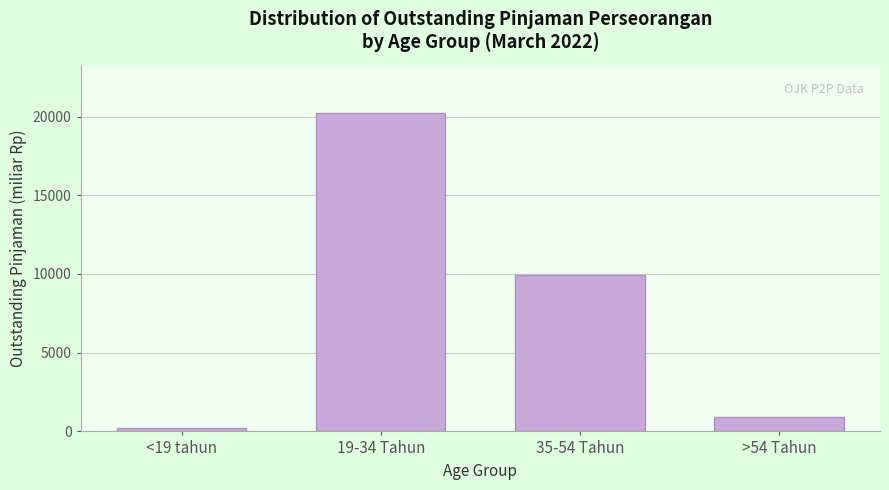

Reading left to right, extract all data points from this chart.

213.4	20249.6	9914.1	889.7